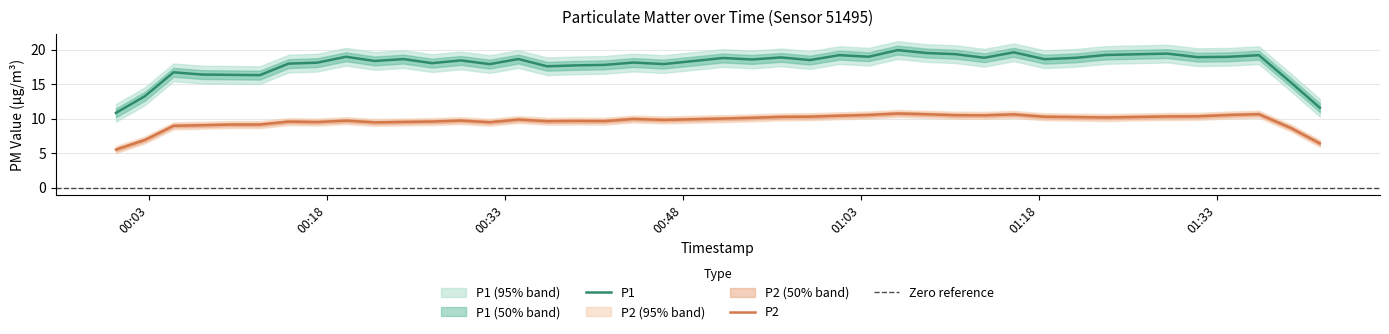

True or false: P2 and P1 intersect in this chart.

False